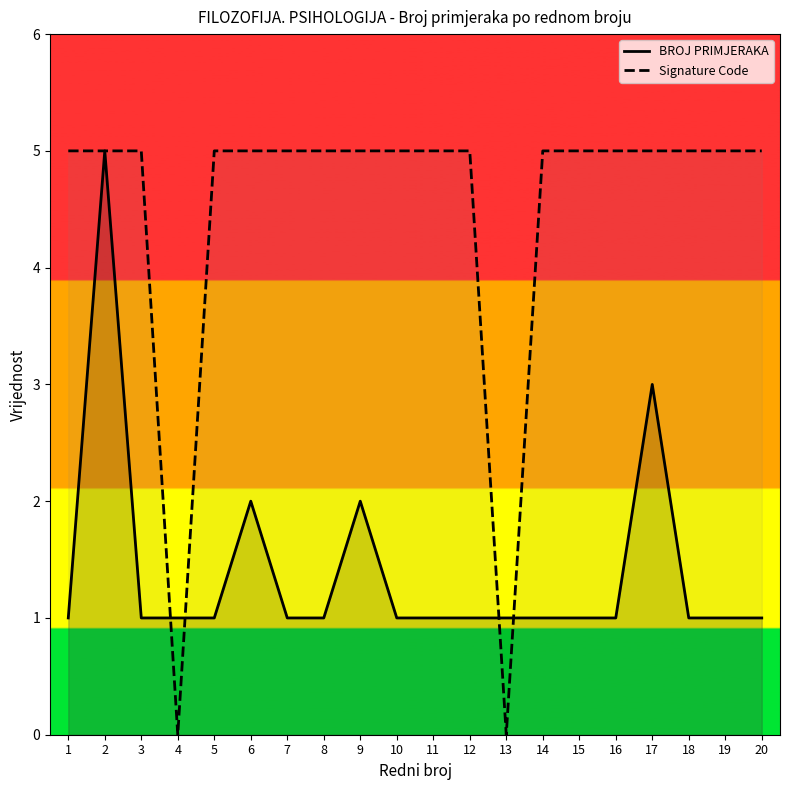

Between 2 and 17, which series saw the biggest shift?

BROJ PRIMJERAKA